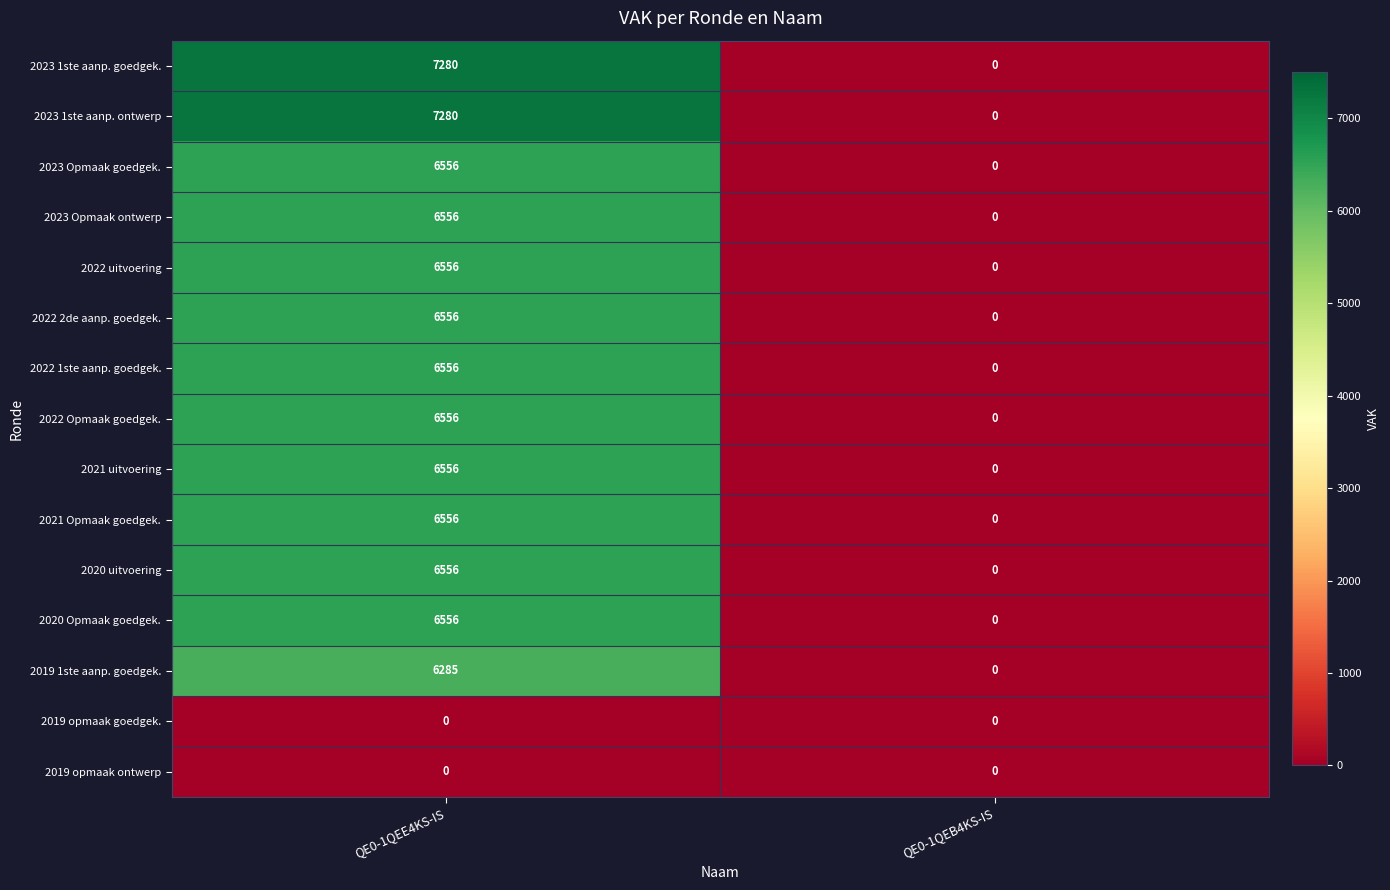

What is the difference between the 2022 Opmaak goedgek. values at QE0-1QEE4KS-IS and QE0-1QEB4KS-IS?

6556